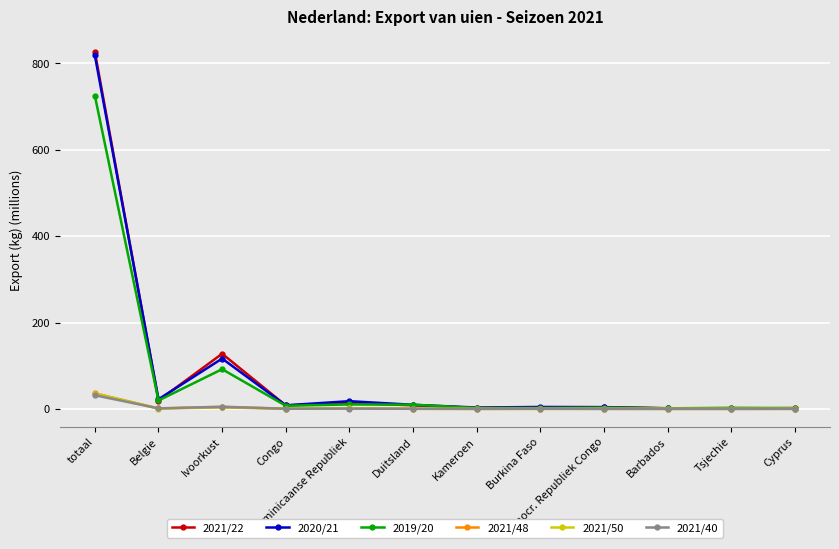

Where is the first local maximum for 2020/21?

Ivoorkust